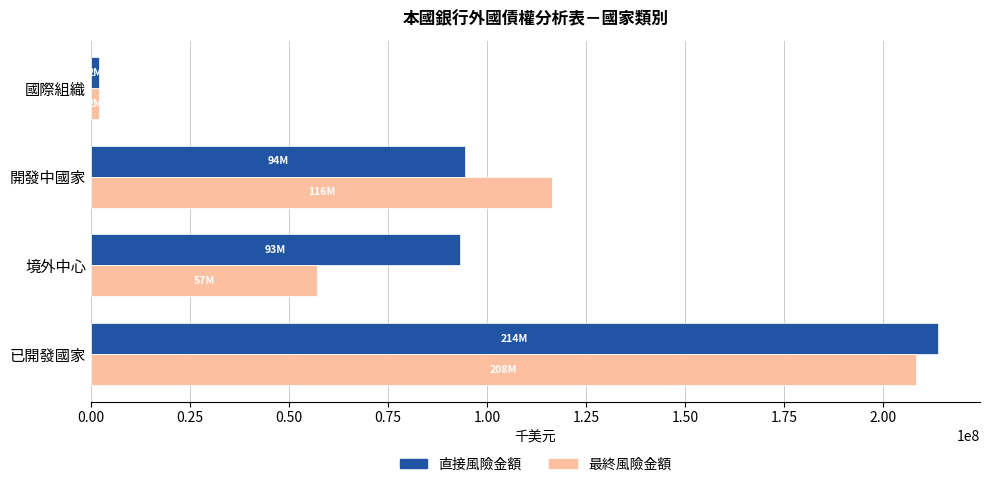

Read the 直接風險金額 value at 境外中心.

93134977